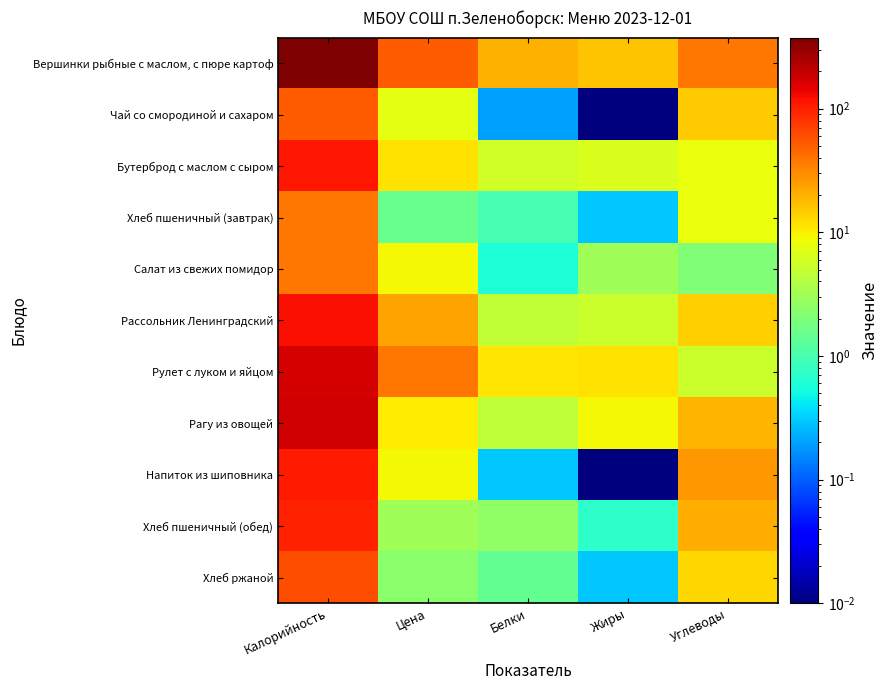

What is the total value across all series at Калорийность?

1348.0